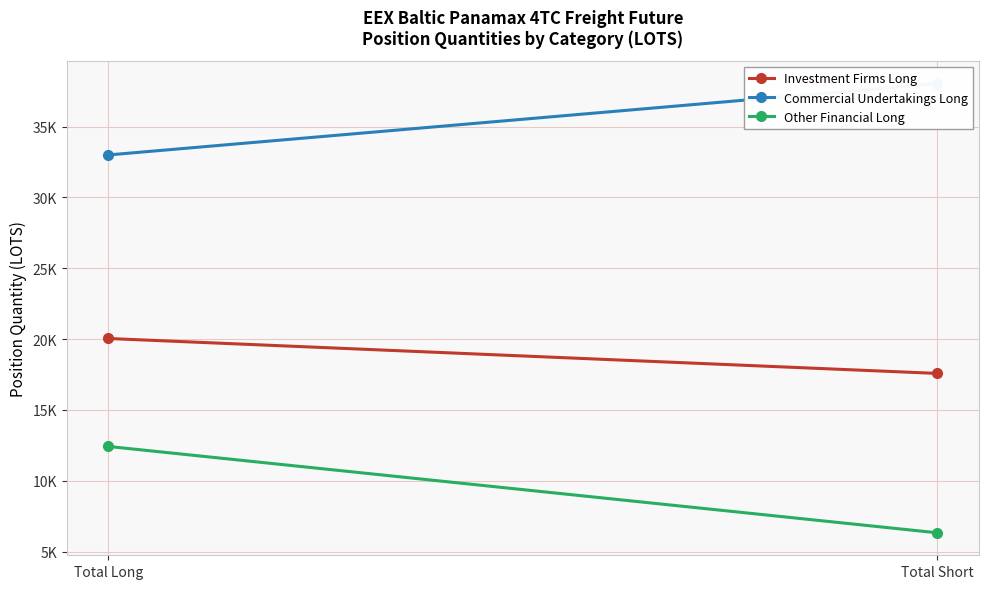

What is the sum of all Commercial Undertakings Long values?

71040.3